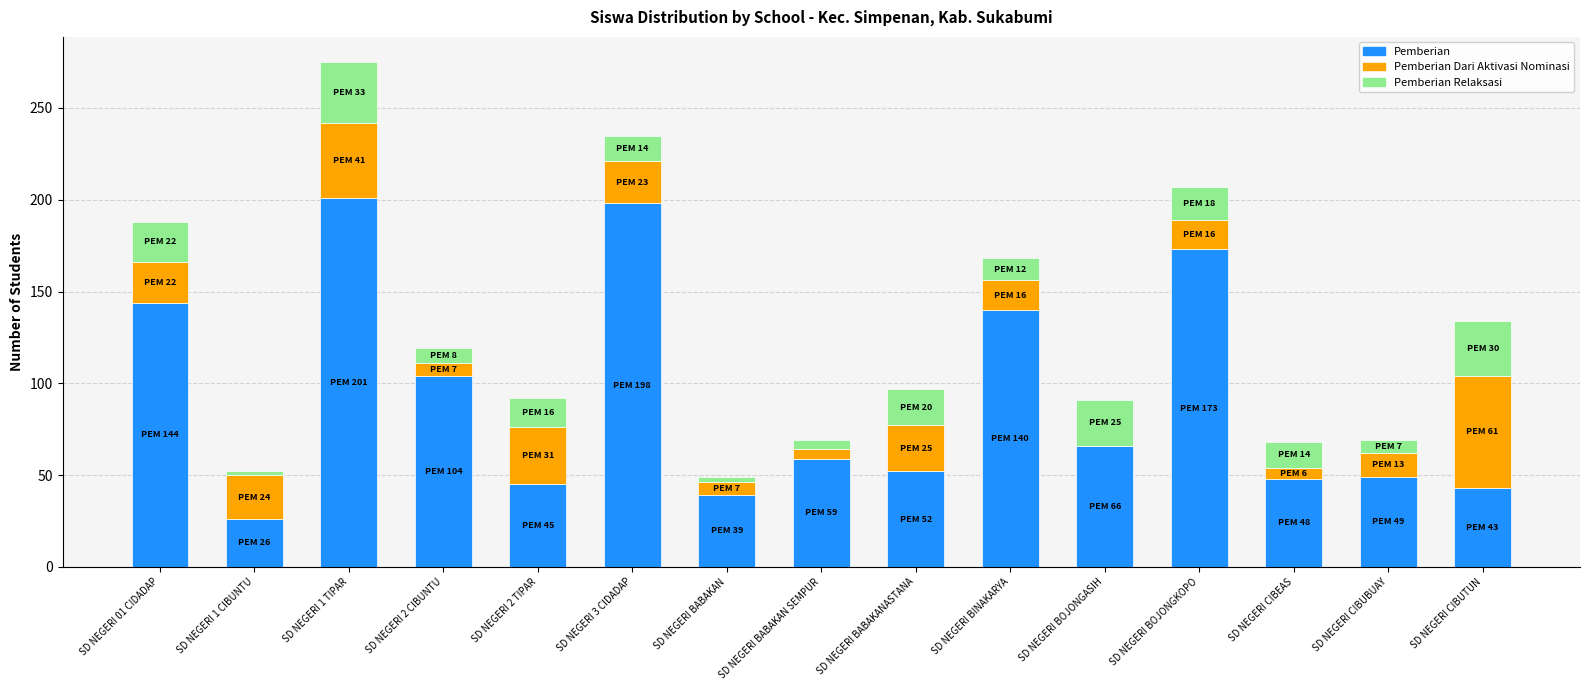

At which category is the sum across all series the highest?

SD NEGERI 1 TIPAR